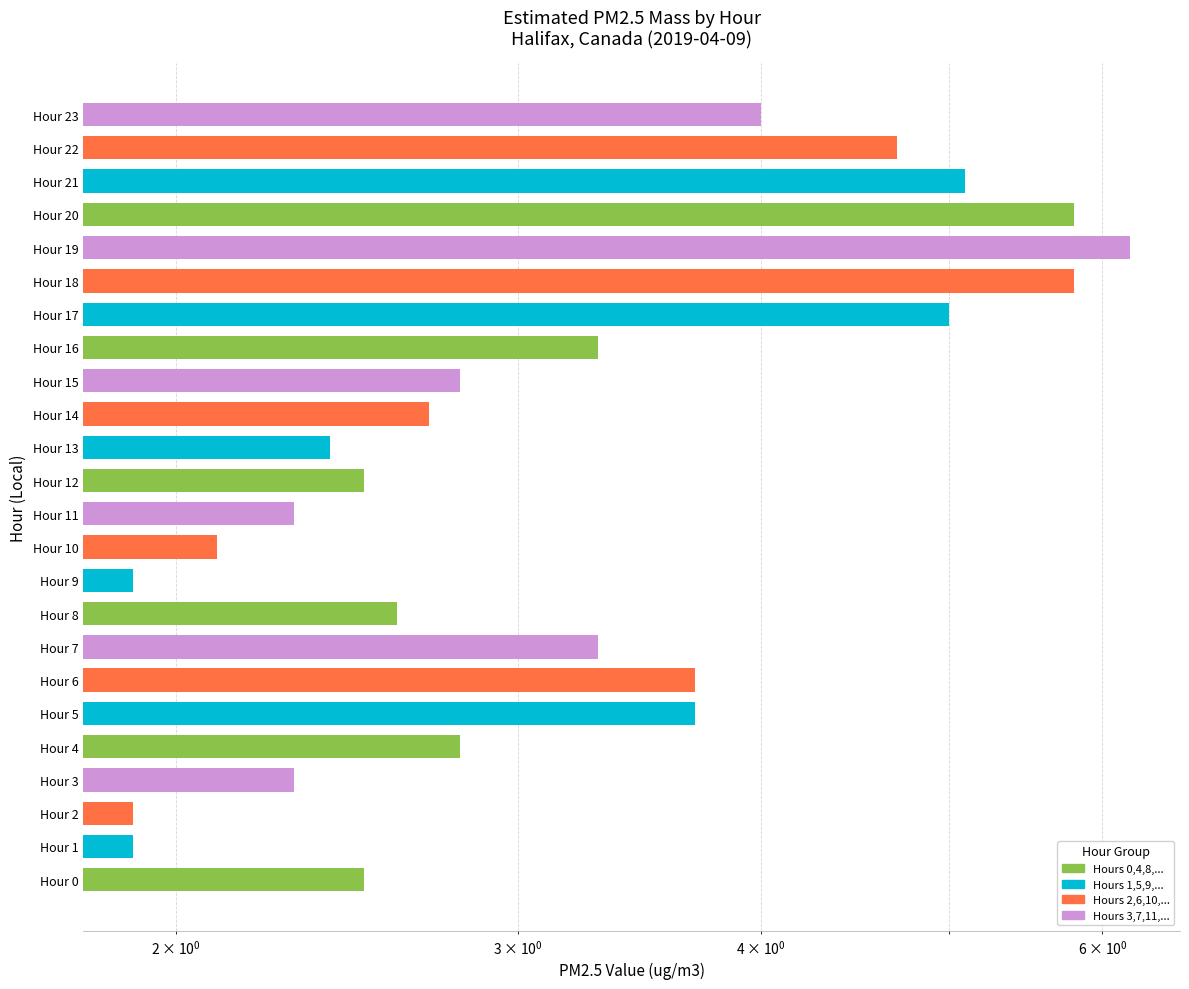

The value at Hour 14 is 2.7. True or false?

True